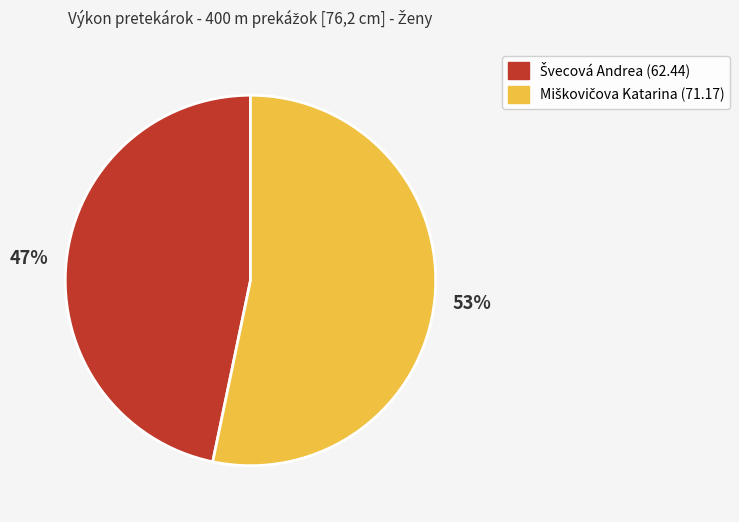

How many slices are in this pie chart?

2